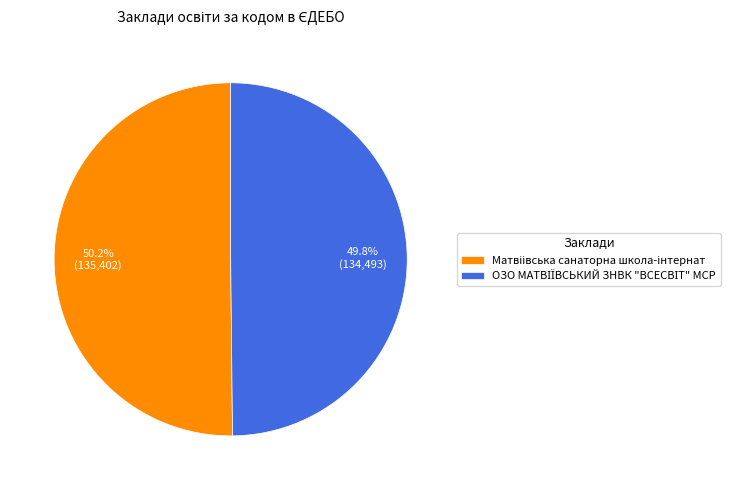

Is there any slice that represents more than half of the pie?

Yes